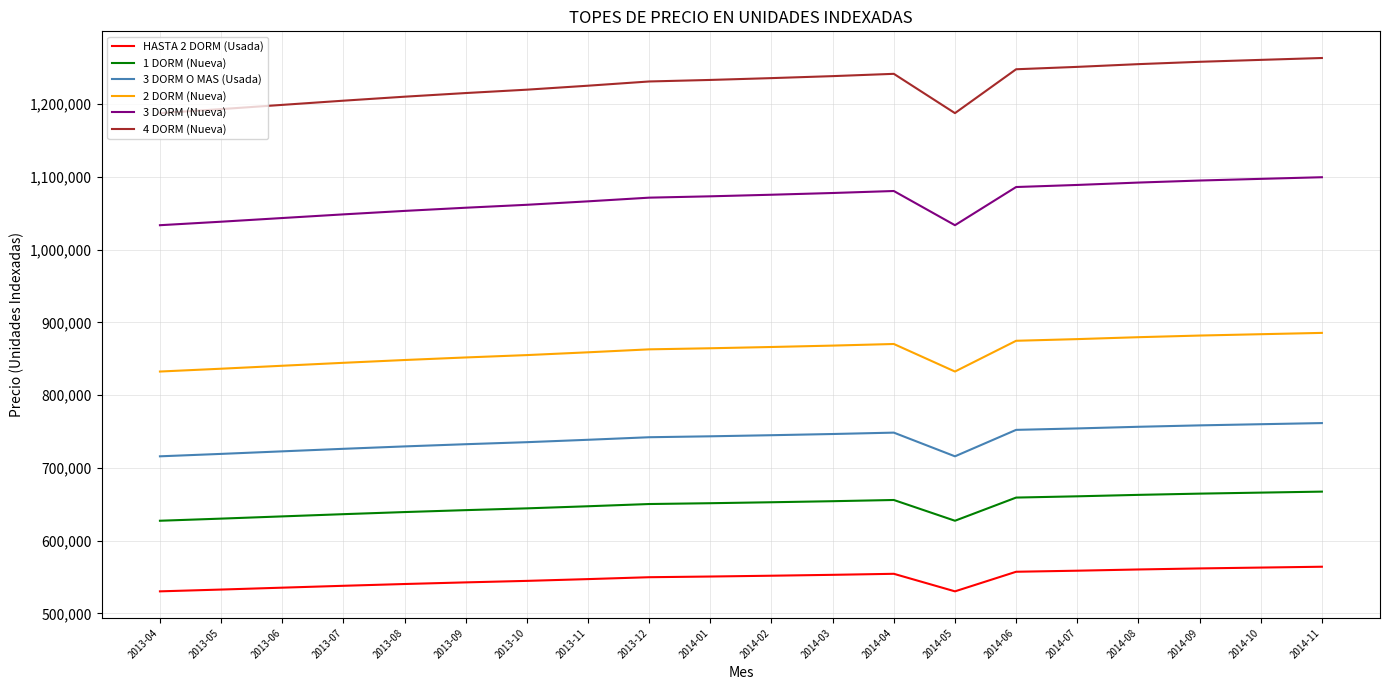

What position from the left is 2013-09?

6